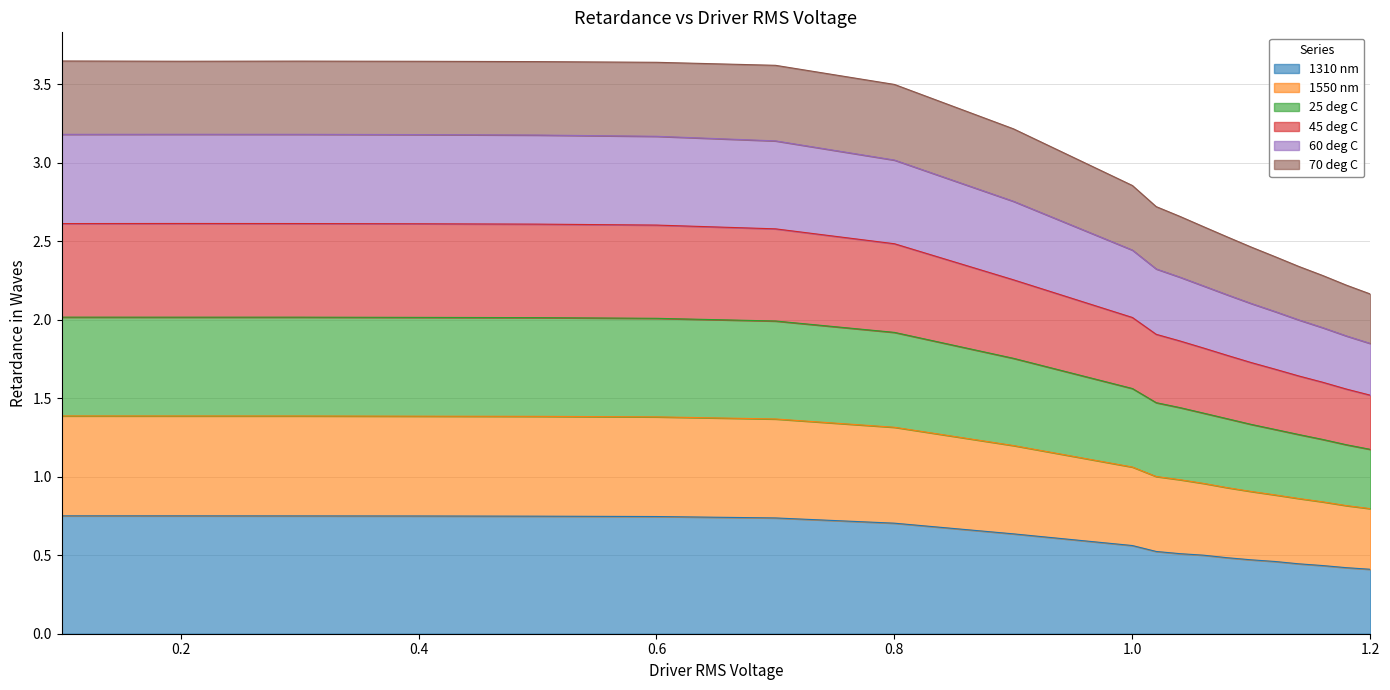

Which has a higher value, 0.5 or 0.2?

0.2